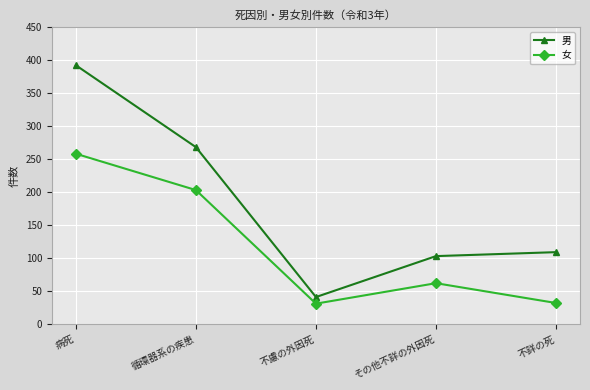

Is it true that 男 equals 109 at 不詳の死?

True